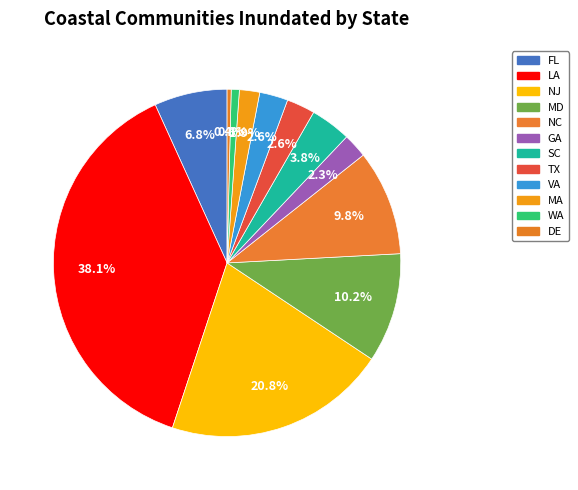

True or false: MA accounts for 2% of the total.

True